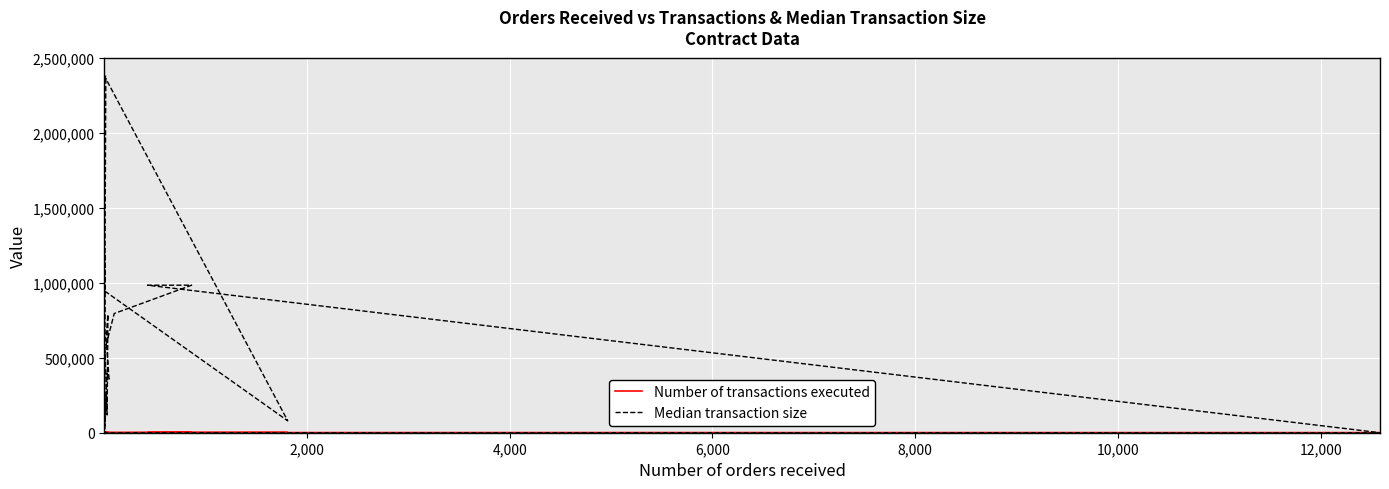

Count the number of categories in the chart.

20